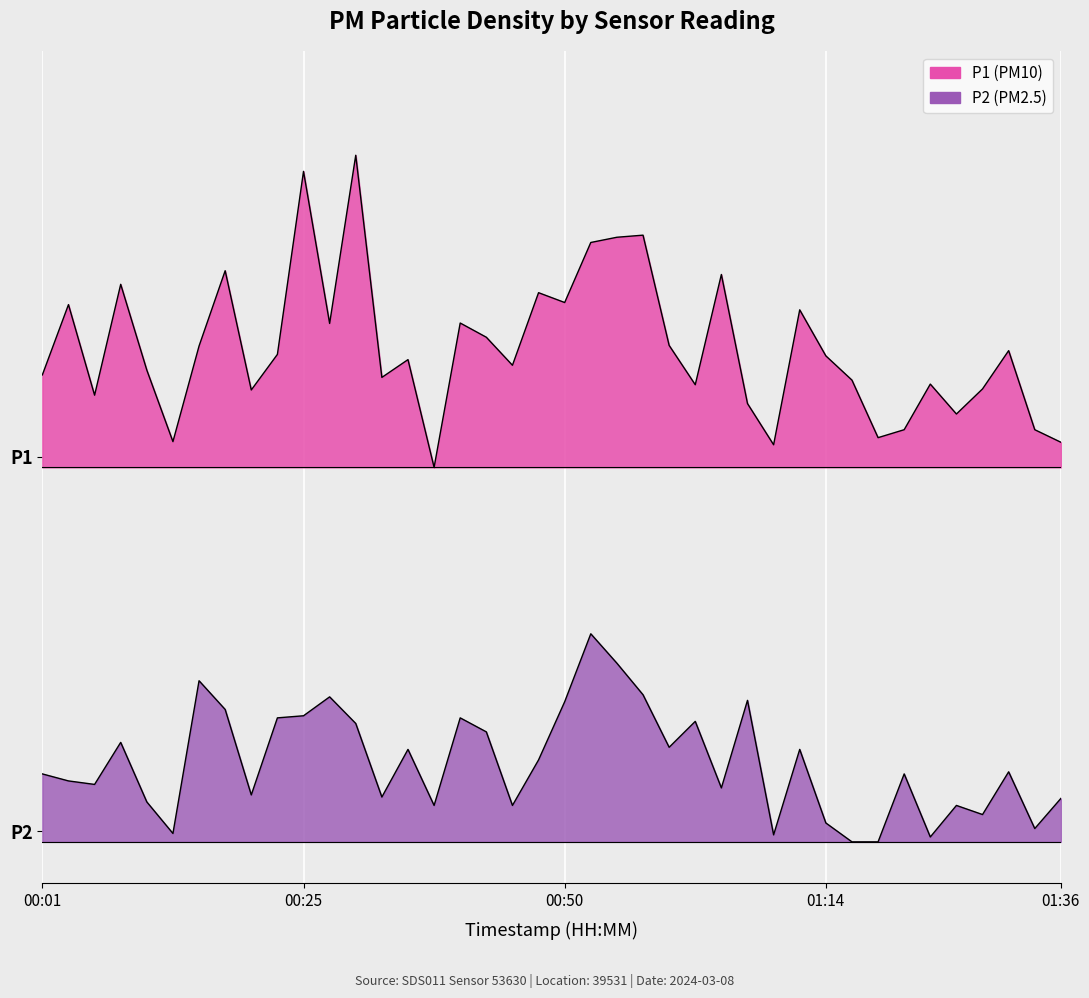

Reading left to right, list all the values displayed in this chart.

P1: 22.4	25.8	21.5	26.8	22.7	19.2	23.8	27.5	21.7	23.4	32.2	24.9	33.0	22.3	23.2	18.0	24.9	24.3	22.9	26.4	25.9	28.8	29.1	29.2	23.9	22.0	27.3	21.1	19.1	25.6	23.4	22.2	19.4	19.8	22.0	20.6	21.8	23.6	19.8	19.2
P2: 3.3	2.9	2.8	4.8	1.9	0.4	7.7	6.4	2.3	6.0	6.1	7.0	5.7	2.2	4.4	1.8	6.0	5.3	1.8	3.9	6.7	10.0	8.6	7.1	4.5	5.8	2.6	6.8	0.3	4.4	0.9	0.0	0.0	3.3	0.2	1.8	1.3	3.4	0.6	2.1